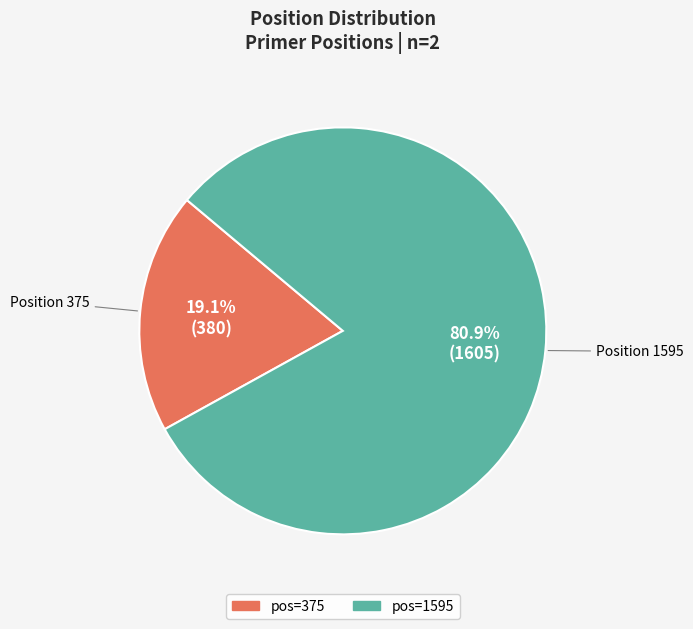

To the nearest percent, what is the difference between the largest and smallest slice percentages?

62%